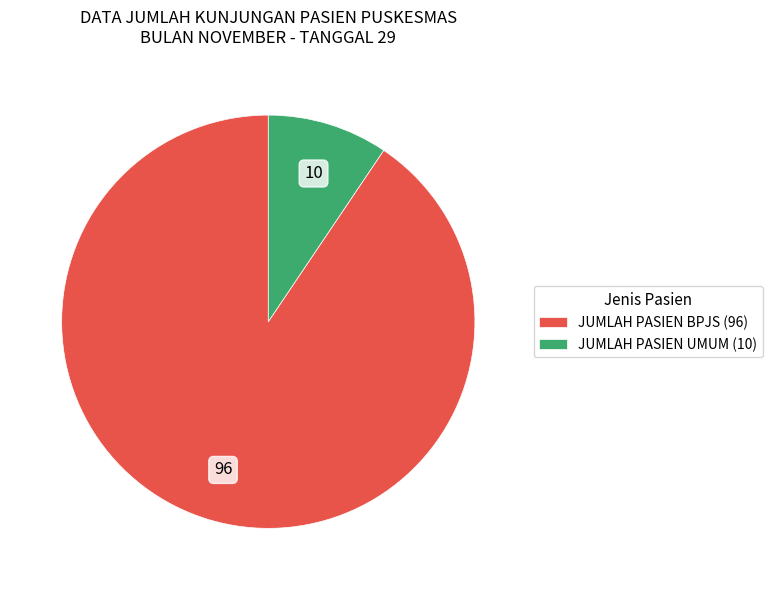

Rank the categories by value from highest to lowest.

JUMLAH PASIEN BPJS, JUMLAH PASIEN UMUM